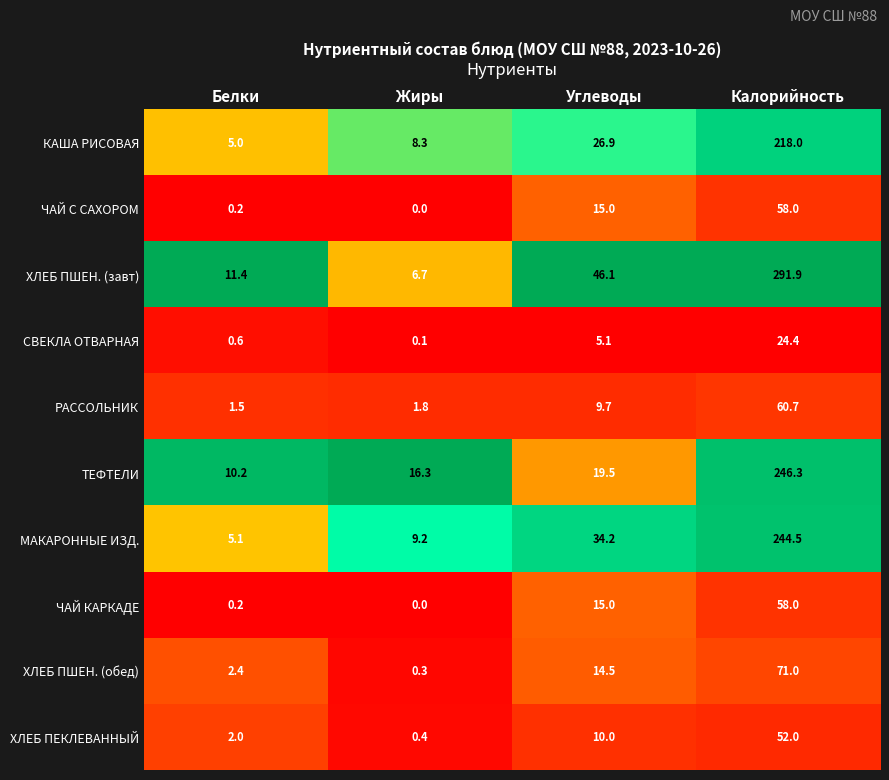

Count the number of categories in the chart.

4